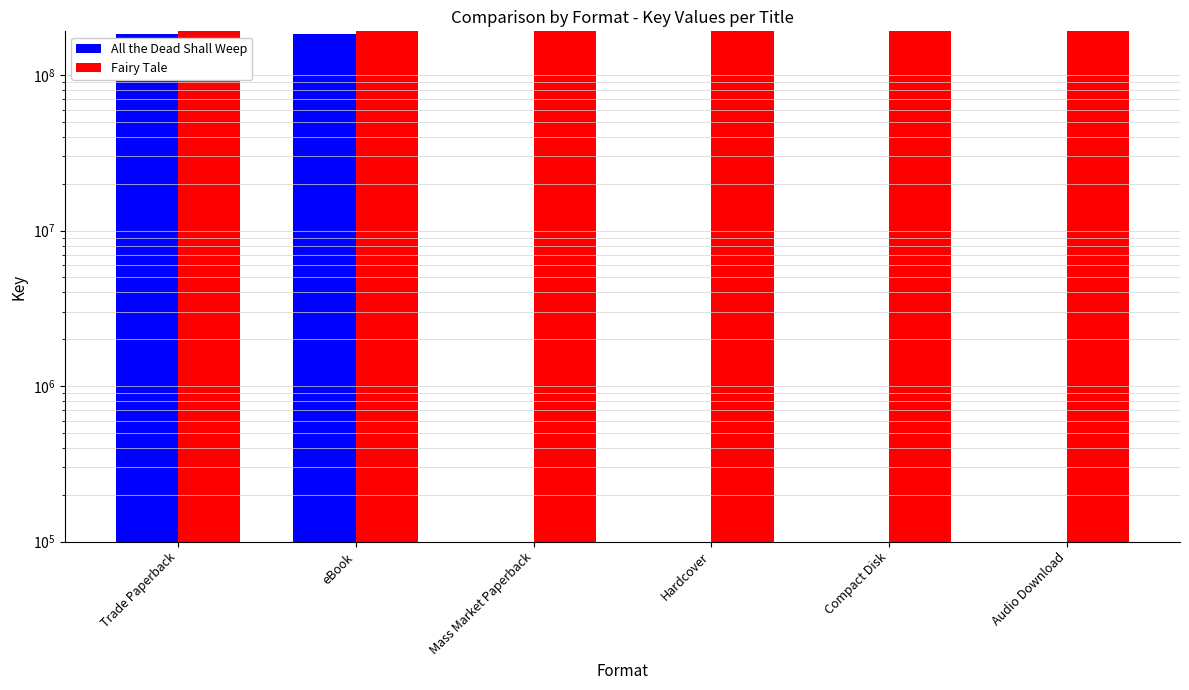

Count the All the Dead Shall Weep values in the range 0 to 183193784.

6